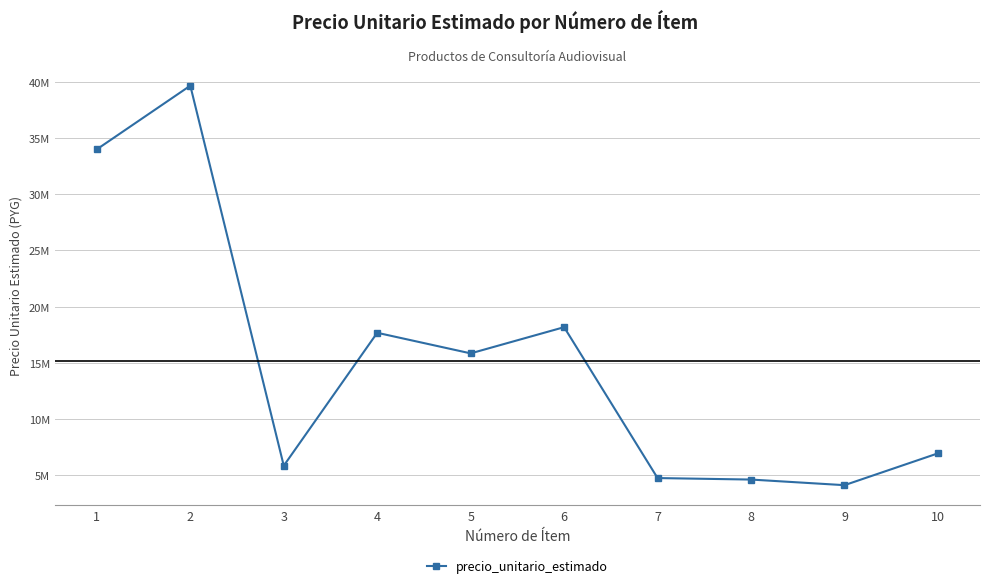

At which category does the chart reach its minimum across all series?

9